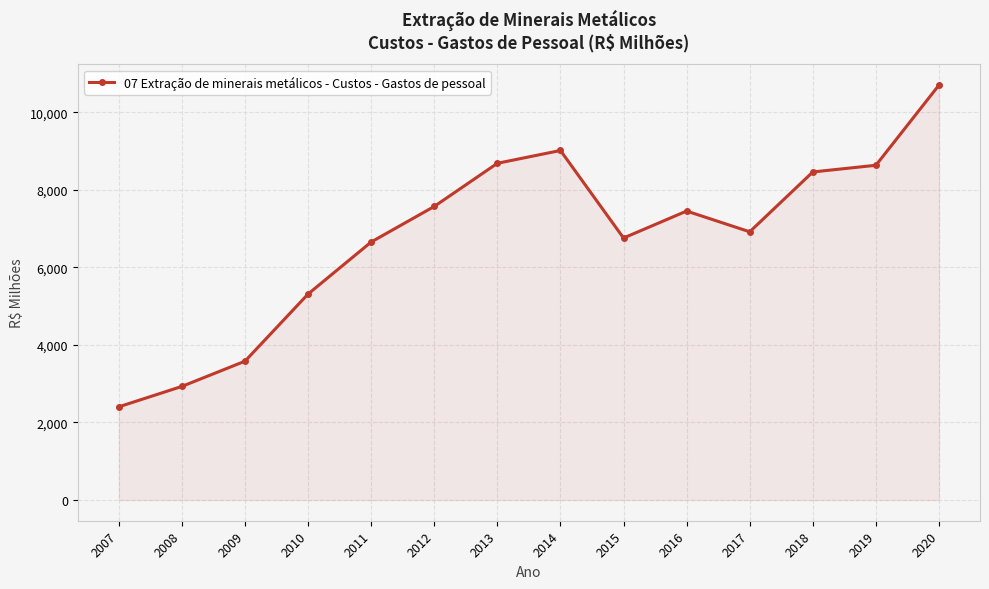

How many data points does each series have?

14